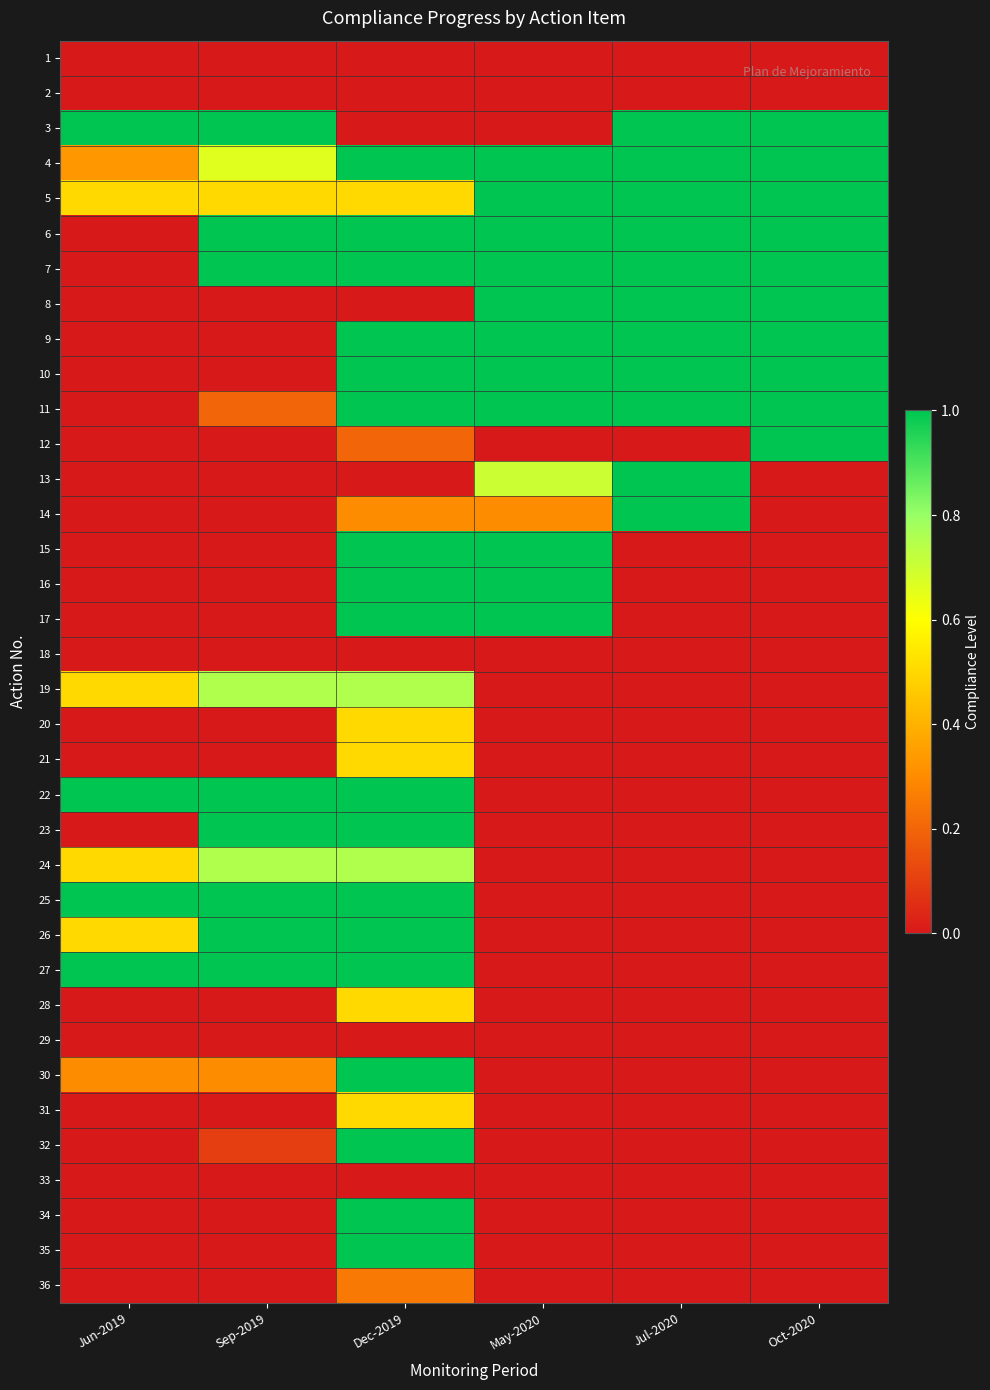

Reading left to right, what are all the values shown in this chart?

1: Jun-2019=0.0	Sep-2019=0.0	Dec-2019=0.0	May-2020=0.0	Jul-2020=0.0	Oct-2020=0.0
2: Jun-2019=0.0	Sep-2019=0.0	Dec-2019=0.0	May-2020=0.0	Jul-2020=0.0	Oct-2020=0.0
3: Jun-2019=1.0	Sep-2019=1.0	Dec-2019=0.0	May-2020=0.0	Jul-2020=1.0	Oct-2020=1.0
4: Jun-2019=0.3	Sep-2019=0.7	Dec-2019=1.0	May-2020=1.0	Jul-2020=1.0	Oct-2020=1.0
5: Jun-2019=0.5	Sep-2019=0.5	Dec-2019=0.5	May-2020=1.0	Jul-2020=1.0	Oct-2020=1.0
6: Jun-2019=0.0	Sep-2019=1.0	Dec-2019=1.0	May-2020=1.0	Jul-2020=1.0	Oct-2020=1.0
7: Jun-2019=0.0	Sep-2019=1.0	Dec-2019=1.0	May-2020=1.0	Jul-2020=1.0	Oct-2020=1.0
8: Jun-2019=0.0	Sep-2019=0.0	Dec-2019=0.0	May-2020=1.0	Jul-2020=1.0	Oct-2020=1.0
9: Jun-2019=0.0	Sep-2019=0.0	Dec-2019=1.0	May-2020=1.0	Jul-2020=1.0	Oct-2020=1.0
10: Jun-2019=0.0	Sep-2019=0.0	Dec-2019=1.0	May-2020=1.0	Jul-2020=1.0	Oct-2020=1.0
11: Jun-2019=0.0	Sep-2019=0.2	Dec-2019=1.0	May-2020=1.0	Jul-2020=1.0	Oct-2020=1.0
12: Jun-2019=0.0	Sep-2019=0.0	Dec-2019=0.2	May-2020=0.0	Jul-2020=0.0	Oct-2020=1.0
13: Jun-2019=0.0	Sep-2019=0.0	Dec-2019=0.0	May-2020=0.7	Jul-2020=1.0	Oct-2020=0.0
14: Jun-2019=0.0	Sep-2019=0.0	Dec-2019=0.3	May-2020=0.3	Jul-2020=1.0	Oct-2020=0.0
15: Jun-2019=0.0	Sep-2019=0.0	Dec-2019=1.0	May-2020=1.0	Jul-2020=0.0	Oct-2020=0.0
16: Jun-2019=0.0	Sep-2019=0.0	Dec-2019=1.0	May-2020=1.0	Jul-2020=0.0	Oct-2020=0.0
17: Jun-2019=0.0	Sep-2019=0.0	Dec-2019=1.0	May-2020=1.0	Jul-2020=0.0	Oct-2020=0.0
18: Jun-2019=0.0	Sep-2019=0.0	Dec-2019=0.0	May-2020=0.0	Jul-2020=0.0	Oct-2020=0.0
19: Jun-2019=0.5	Sep-2019=0.8	Dec-2019=0.8	May-2020=0.0	Jul-2020=0.0	Oct-2020=0.0
20: Jun-2019=0.0	Sep-2019=0.0	Dec-2019=0.5	May-2020=0.0	Jul-2020=0.0	Oct-2020=0.0
21: Jun-2019=0.0	Sep-2019=0.0	Dec-2019=0.5	May-2020=0.0	Jul-2020=0.0	Oct-2020=0.0
22: Jun-2019=1.0	Sep-2019=1.0	Dec-2019=1.0	May-2020=0.0	Jul-2020=0.0	Oct-2020=0.0
23: Jun-2019=0.0	Sep-2019=1.0	Dec-2019=1.0	May-2020=0.0	Jul-2020=0.0	Oct-2020=0.0
24: Jun-2019=0.5	Sep-2019=0.8	Dec-2019=0.8	May-2020=0.0	Jul-2020=0.0	Oct-2020=0.0
25: Jun-2019=1.0	Sep-2019=1.0	Dec-2019=1.0	May-2020=0.0	Jul-2020=0.0	Oct-2020=0.0
26: Jun-2019=0.5	Sep-2019=1.0	Dec-2019=1.0	May-2020=0.0	Jul-2020=0.0	Oct-2020=0.0
27: Jun-2019=1.0	Sep-2019=1.0	Dec-2019=1.0	May-2020=0.0	Jul-2020=0.0	Oct-2020=0.0
28: Jun-2019=0.0	Sep-2019=0.0	Dec-2019=0.5	May-2020=0.0	Jul-2020=0.0	Oct-2020=0.0
29: Jun-2019=0.0	Sep-2019=0.0	Dec-2019=0.0	May-2020=0.0	Jul-2020=0.0	Oct-2020=0.0
30: Jun-2019=0.3	Sep-2019=0.3	Dec-2019=1.0	May-2020=0.0	Jul-2020=0.0	Oct-2020=0.0
31: Jun-2019=0.0	Sep-2019=0.0	Dec-2019=0.5	May-2020=0.0	Jul-2020=0.0	Oct-2020=0.0
32: Jun-2019=0.0	Sep-2019=0.1	Dec-2019=1.0	May-2020=0.0	Jul-2020=0.0	Oct-2020=0.0
33: Jun-2019=0.0	Sep-2019=0.0	Dec-2019=0.0	May-2020=0.0	Jul-2020=0.0	Oct-2020=0.0
34: Jun-2019=0.0	Sep-2019=0.0	Dec-2019=1.0	May-2020=0.0	Jul-2020=0.0	Oct-2020=0.0
35: Jun-2019=0.0	Sep-2019=0.0	Dec-2019=1.0	May-2020=0.0	Jul-2020=0.0	Oct-2020=0.0
36: Jun-2019=0.0	Sep-2019=0.0	Dec-2019=0.2	May-2020=0.0	Jul-2020=0.0	Oct-2020=0.0